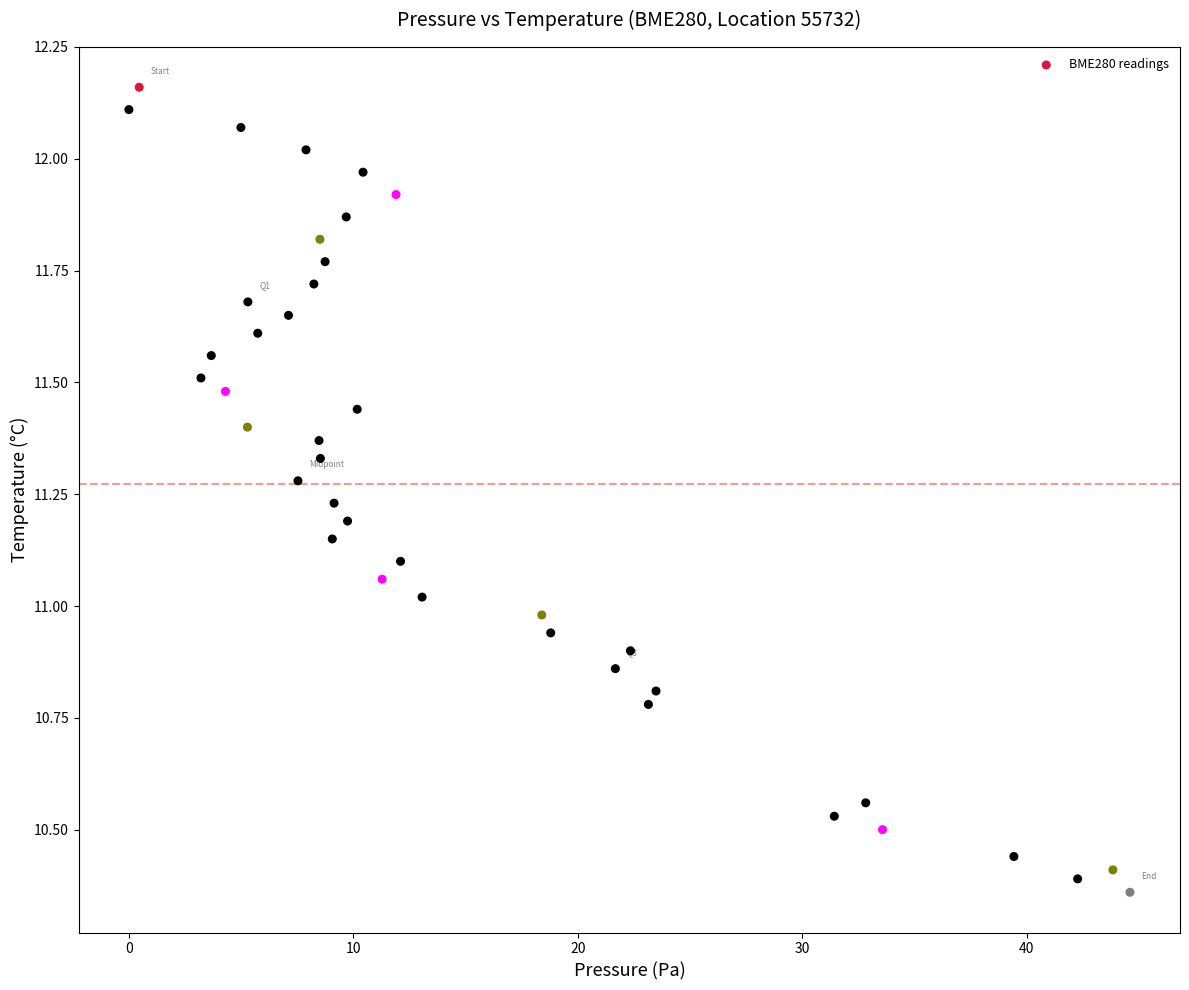

What is the range of X values (max minus min)?

44.6